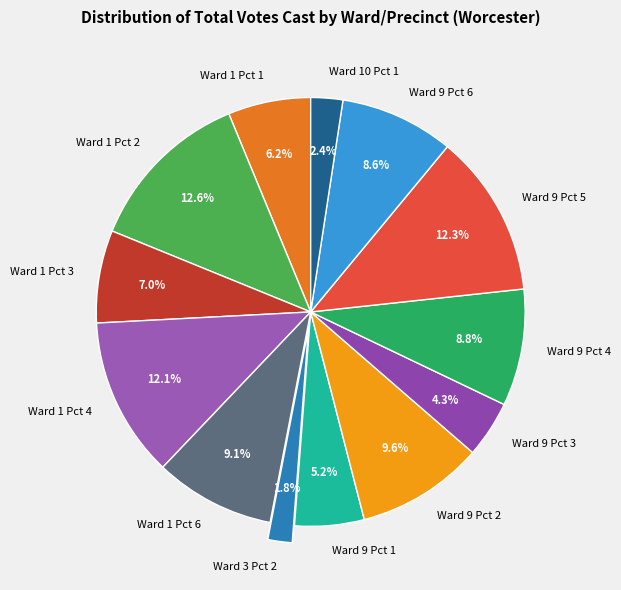

Do Ward 1 Pct 1 and Ward 10 Pct 1 together represent more than half of the pie?

No